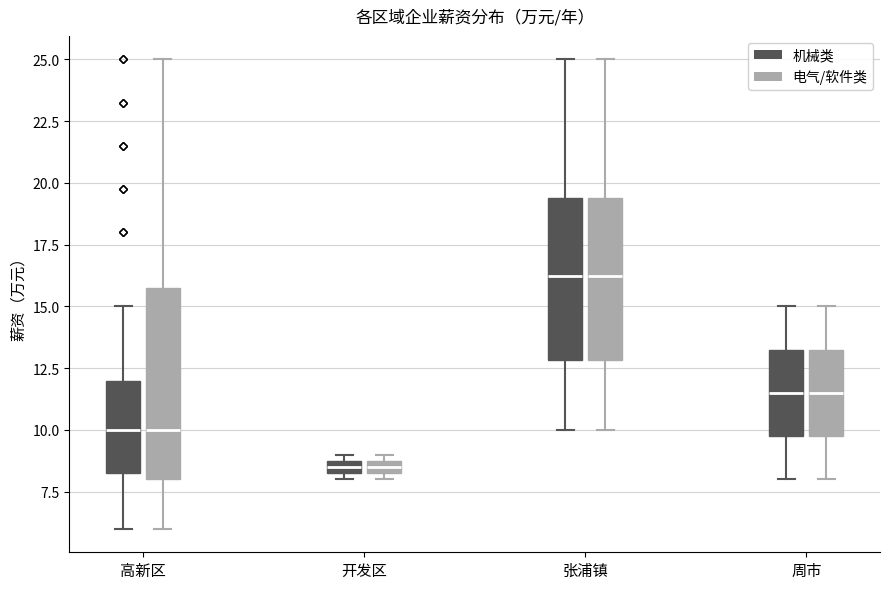

Which box is the tallest, from its lower edge to its upper edge?

高新区 (电气/软件类)